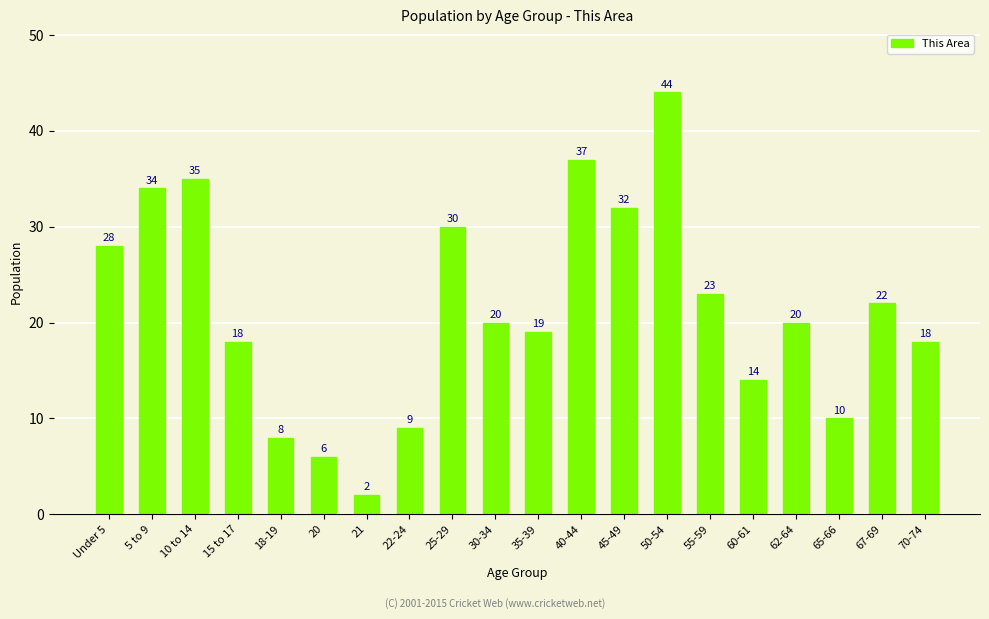

Count the number of categories in the chart.

20